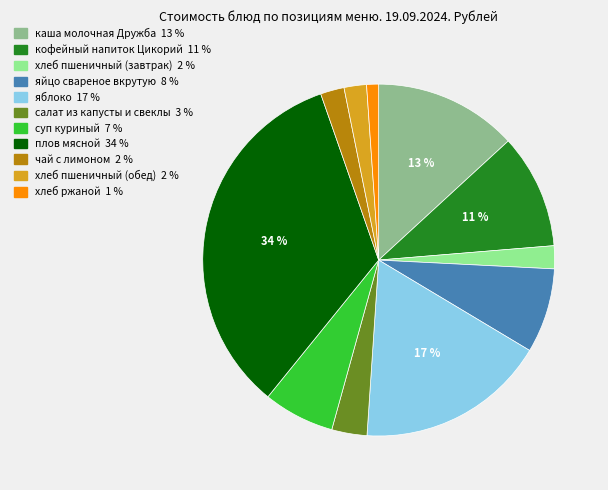

Which slice is the smallest?

хлеб ржаной